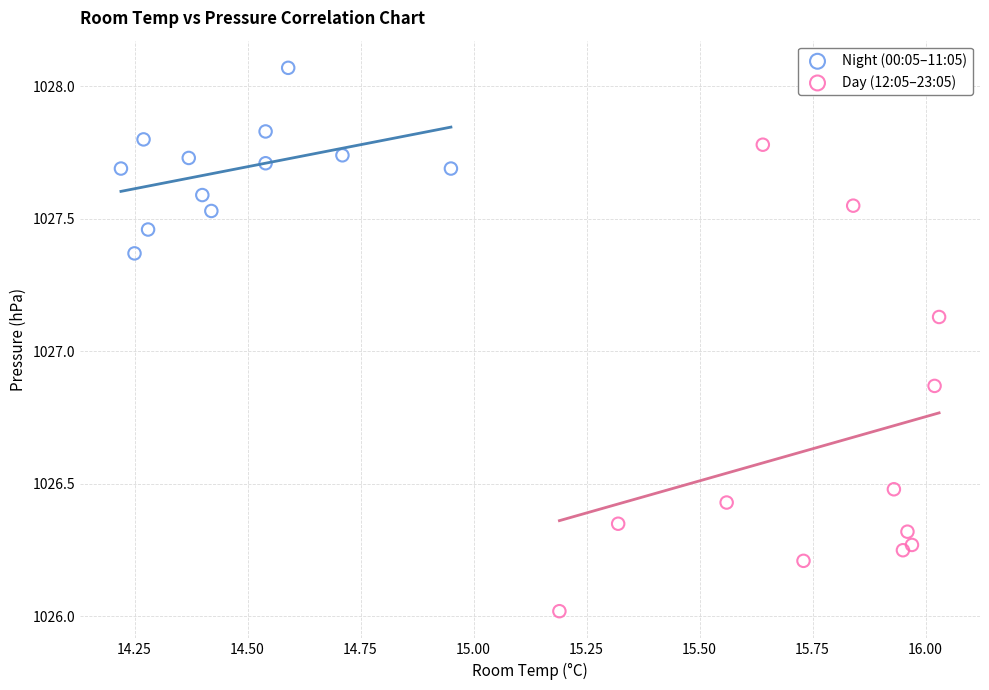

Which series reaches the minimum Y coordinate?

Day (12:05–23:05)